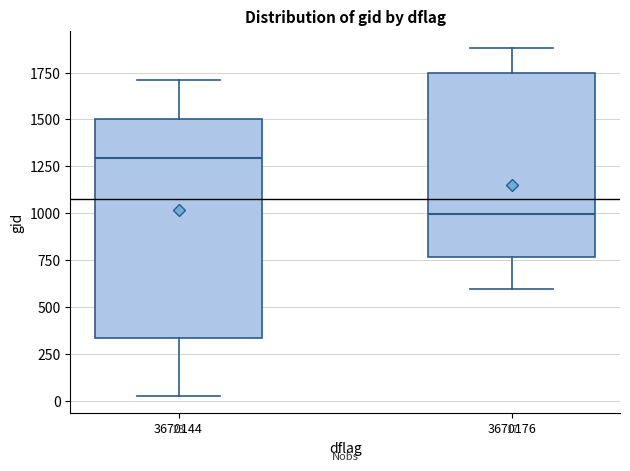

Which box is the tallest, from its lower edge to its upper edge?

3670144